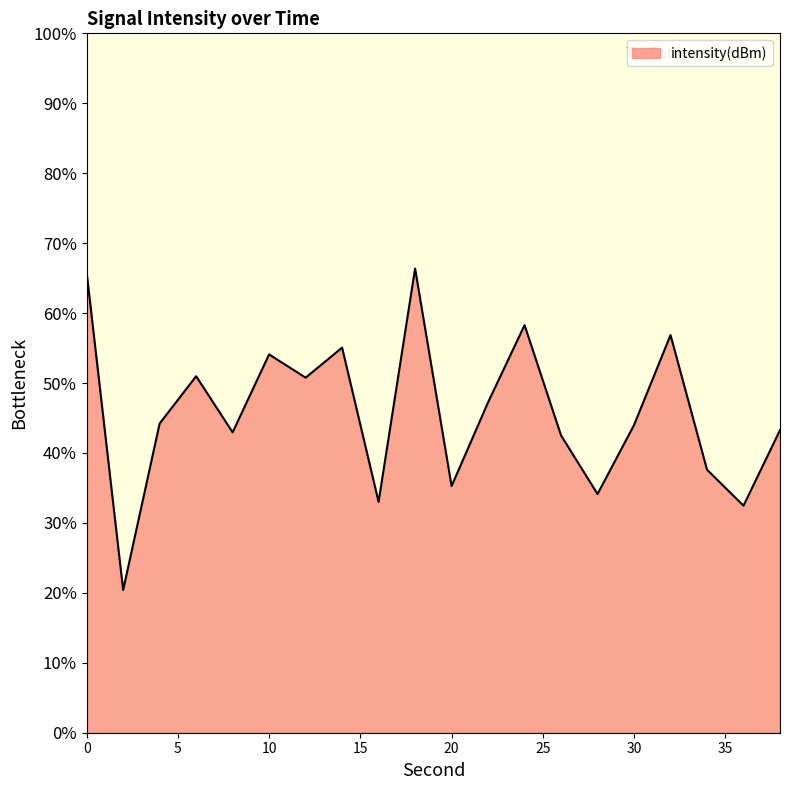

What is the maximum value shown in the chart?

66.4